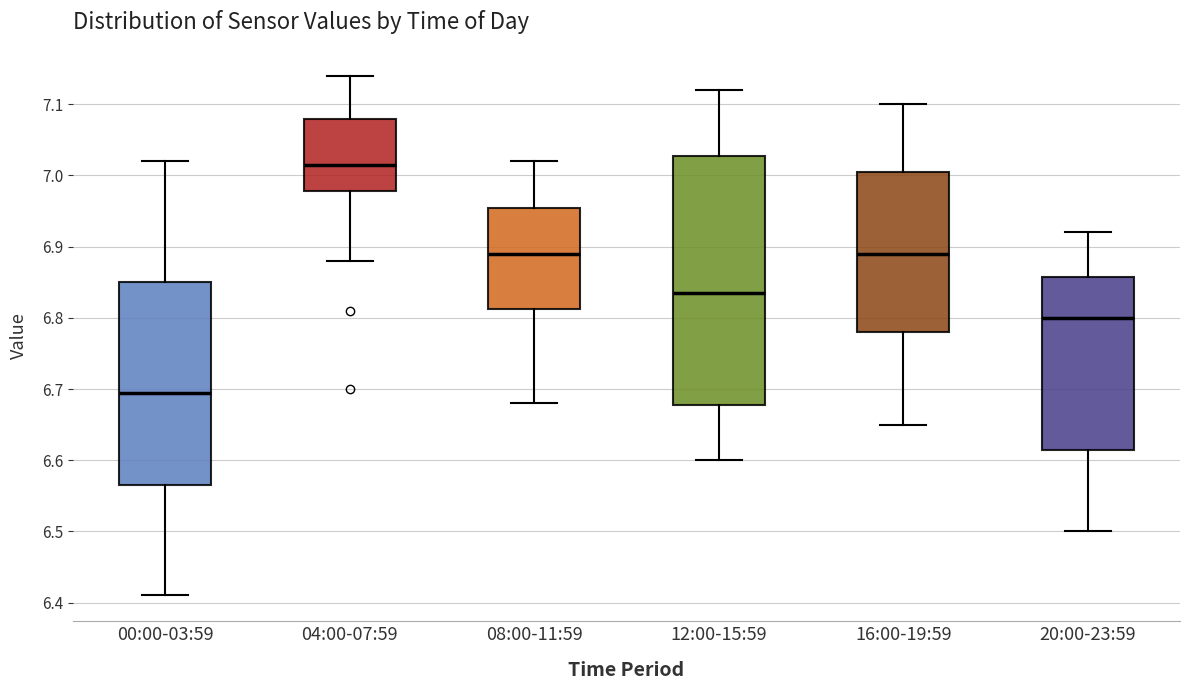

Reading left to right, read every box against the y-axis: the position of its median line, the range the box covers, and the ends of its whiskers. The values are not printed on the chart, so give them approximately, as read against the axis.

00:00-03:59: median 6.70, box 6.57 to 6.85, whiskers 6.41 to 7.02
04:00-07:59: median 7.02, box 6.98 to 7.08, whiskers 6.88 to 7.14
08:00-11:59: median 6.89, box 6.81 to 6.96, whiskers 6.68 to 7.02
12:00-15:59: median 6.84, box 6.68 to 7.03, whiskers 6.60 to 7.12
16:00-19:59: median 6.89, box 6.78 to 7.01, whiskers 6.65 to 7.10
20:00-23:59: median 6.80, box 6.62 to 6.86, whiskers 6.50 to 6.92